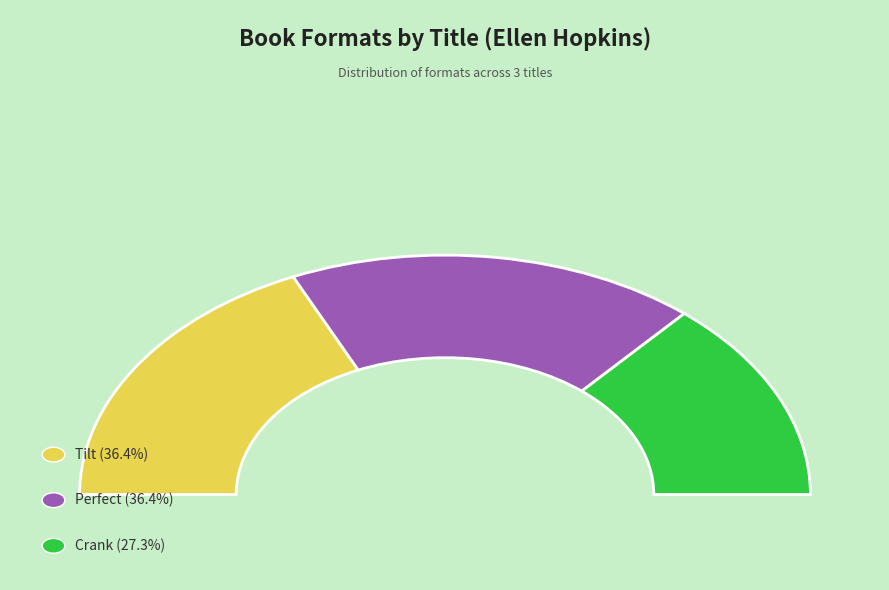

Is it true that Tilt (Hardcover) is 2% of the pie?

False